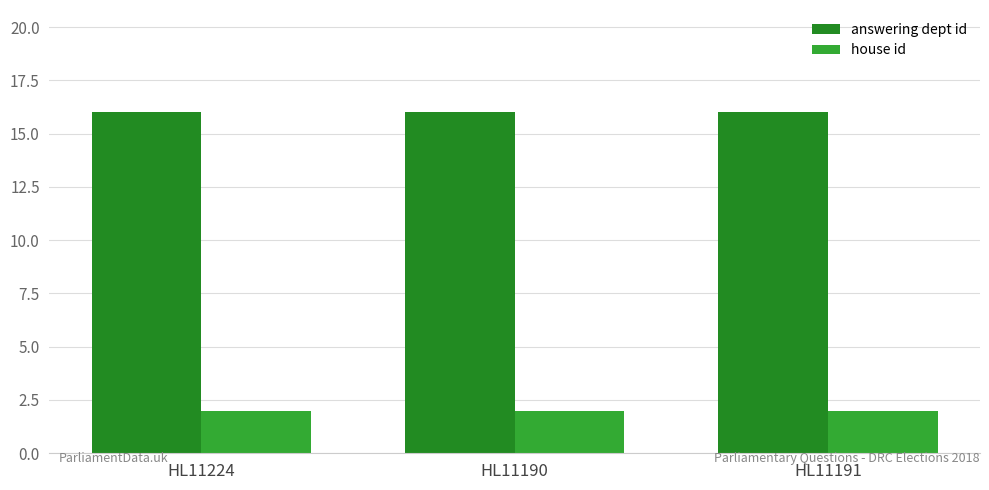

Reading left to right, what are all the values shown in this chart?

answering dept id: HL11224=16	HL11190=16	HL11191=16
house id: HL11224=2	HL11190=2	HL11191=2